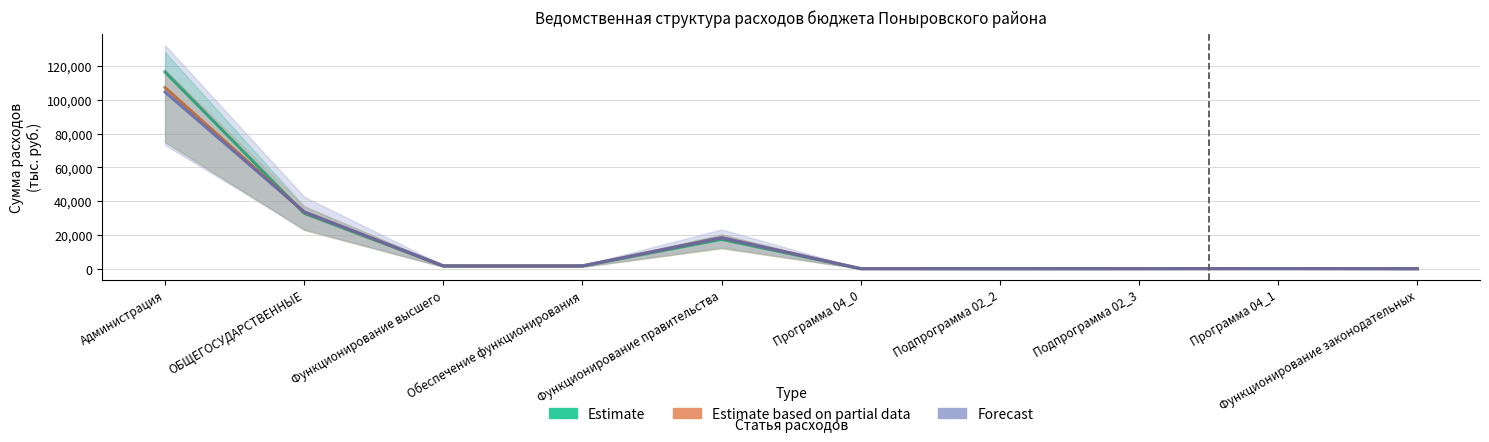

What is the sum of the Сумма на 2025 год values at ОБЩЕГОСУДАРСТВЕННЫЕ and Администрация?

140898.0